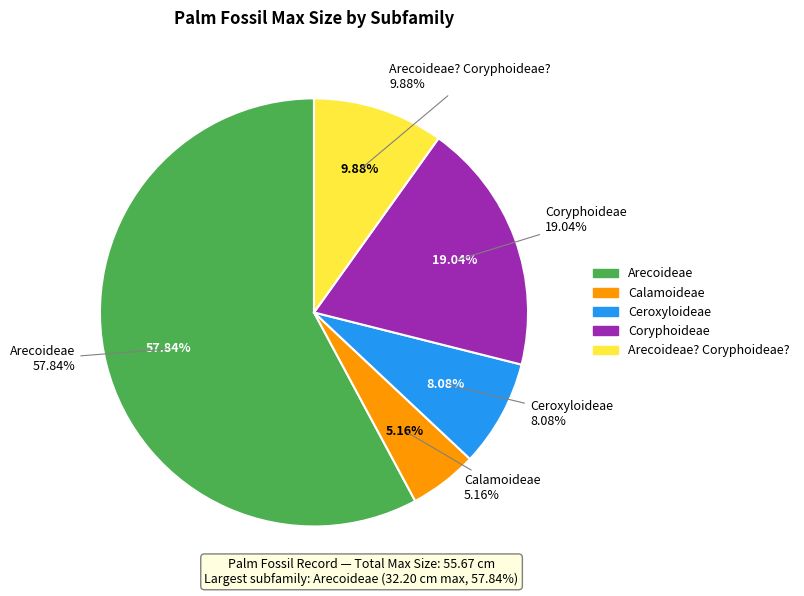

Which has a higher value, Coryphoideae or Calamoideae?

Coryphoideae